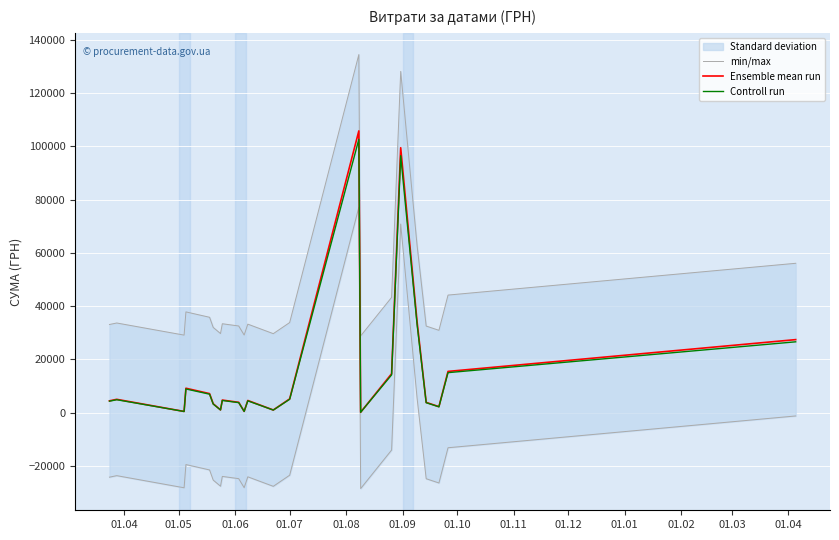

Which series has the largest range (max minus min)?

min/max